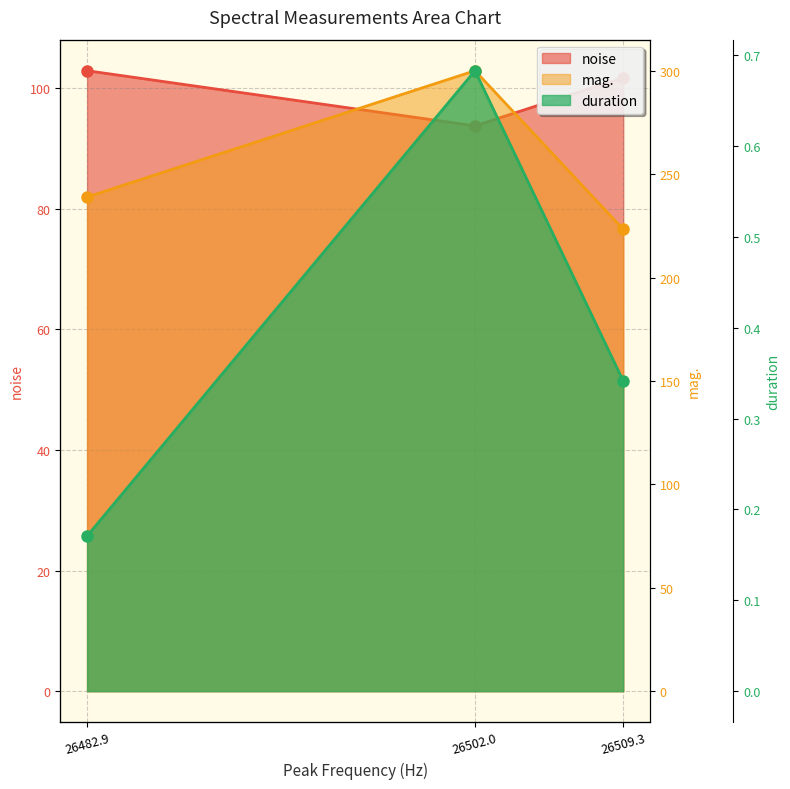

Reading left to right, transcribe all the data shown in this chart.

noise: 102.8	93.7	101.7
mag.: 239.0	300.1	223.4
duration: 0.2	0.7	0.3